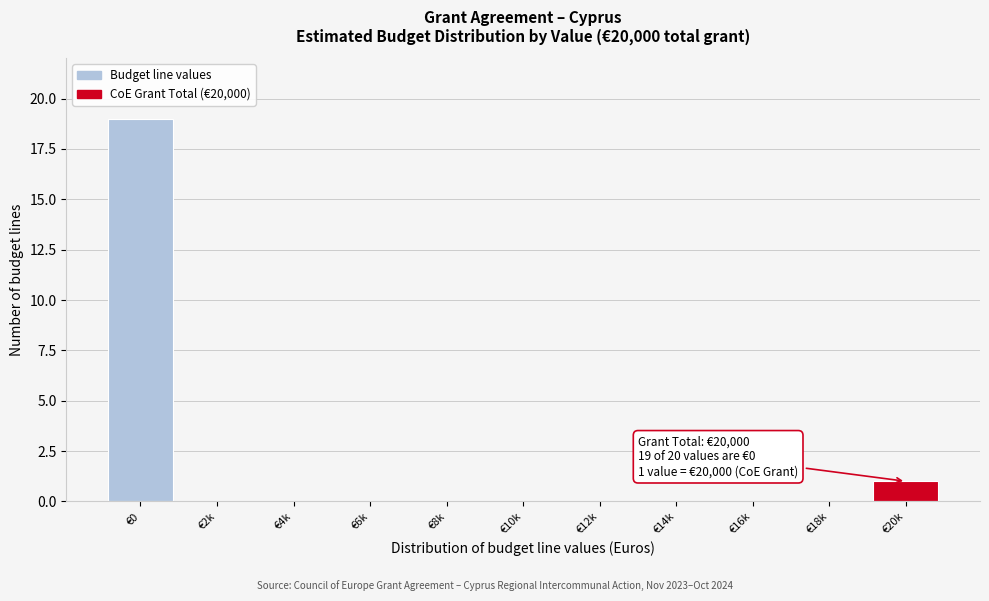

Reading left to right, extract all data points from this chart.

€0=19	€2k=0	€4k=0	€6k=0	€8k=0	€10k=0	€12k=0	€14k=0	€16k=0	€18k=0	€20k=1